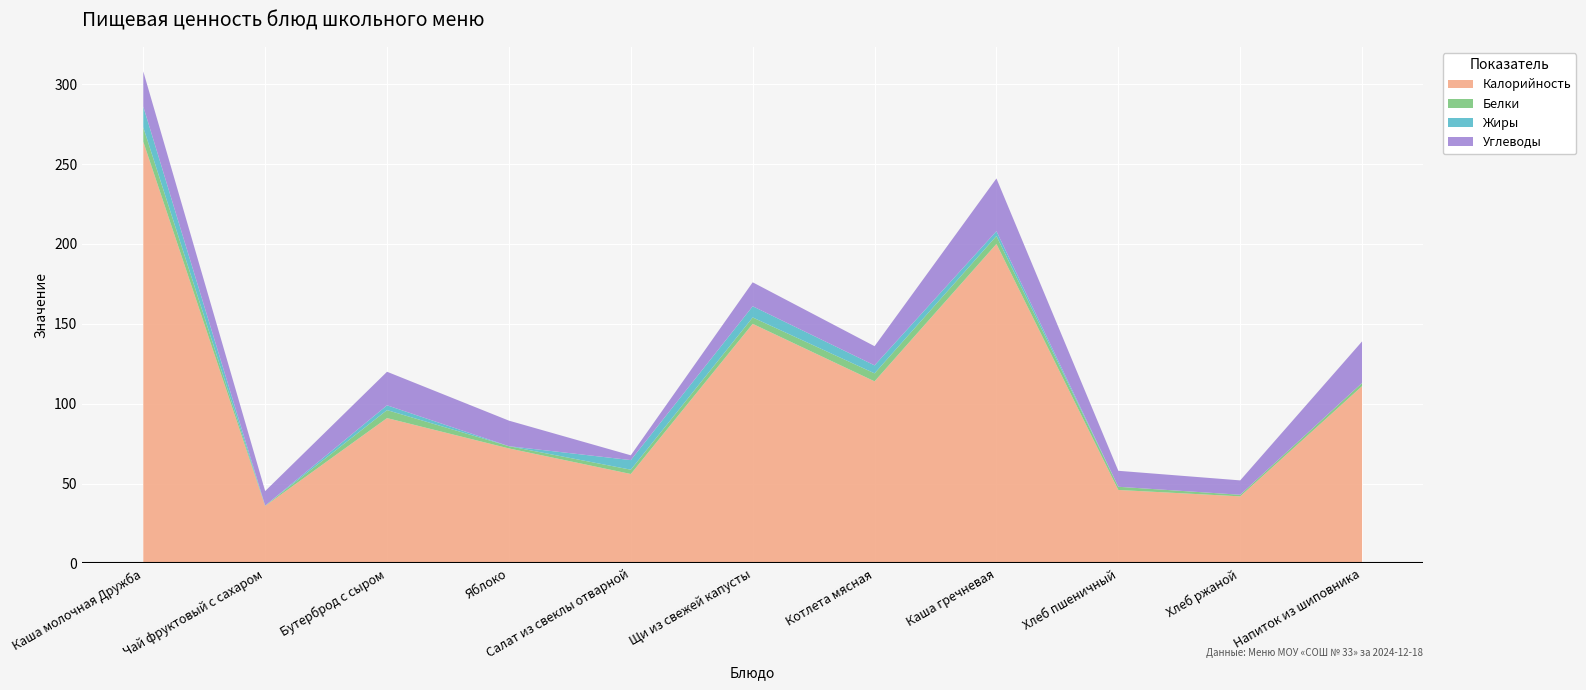

Reading right to left, list all the values displayed in this chart.

Калорийность: Напиток из шиповника=111.0	Хлеб ржаной=42.0	Хлеб пшеничный=46.0	Каша гречневая=200.0	Котлета мясная=114.0	Щи из свежей капусты=150.0	Салат из свеклы отварной=56.0	Яблоко=72.0	Бутерброд с сыром=91.0	Чай фруктовый с сахаром=36.0	Каша молочная Дружба=264.0
Белки: Напиток из шиповника=2.0	Хлеб ржаной=1.0	Хлеб пшеничный=2.0	Каша гречневая=5.0	Котлета мясная=5.0	Щи из свежей капусты=4.0	Салат из свеклы отварной=2.7	Яблоко=1.4	Бутерброд с сыром=5.0	Чай фруктовый с сахаром=0.2	Каша молочная Дружба=9.0
Жиры: Напиток из шиповника=0.0	Хлеб ржаной=0.0	Хлеб пшеничный=0.0	Каша гречневая=3.0	Котлета мясная=5.0	Щи из свежей капусты=7.0	Салат из свеклы отварной=6.0	Яблоко=0.0	Бутерброд с сыром=3.0	Чай фруктовый с сахаром=0.0	Каша молочная Дружба=13.0
Углеводы: Напиток из шиповника=26.0	Хлеб ржаной=9.0	Хлеб пшеничный=10.0	Каша гречневая=33.0	Котлета мясная=12.0	Щи из свежей капусты=15.0	Салат из свеклы отварной=3.0	Яблоко=16.0	Бутерброд с сыром=21.0	Чай фруктовый с сахаром=9.1	Каша молочная Дружба=22.0